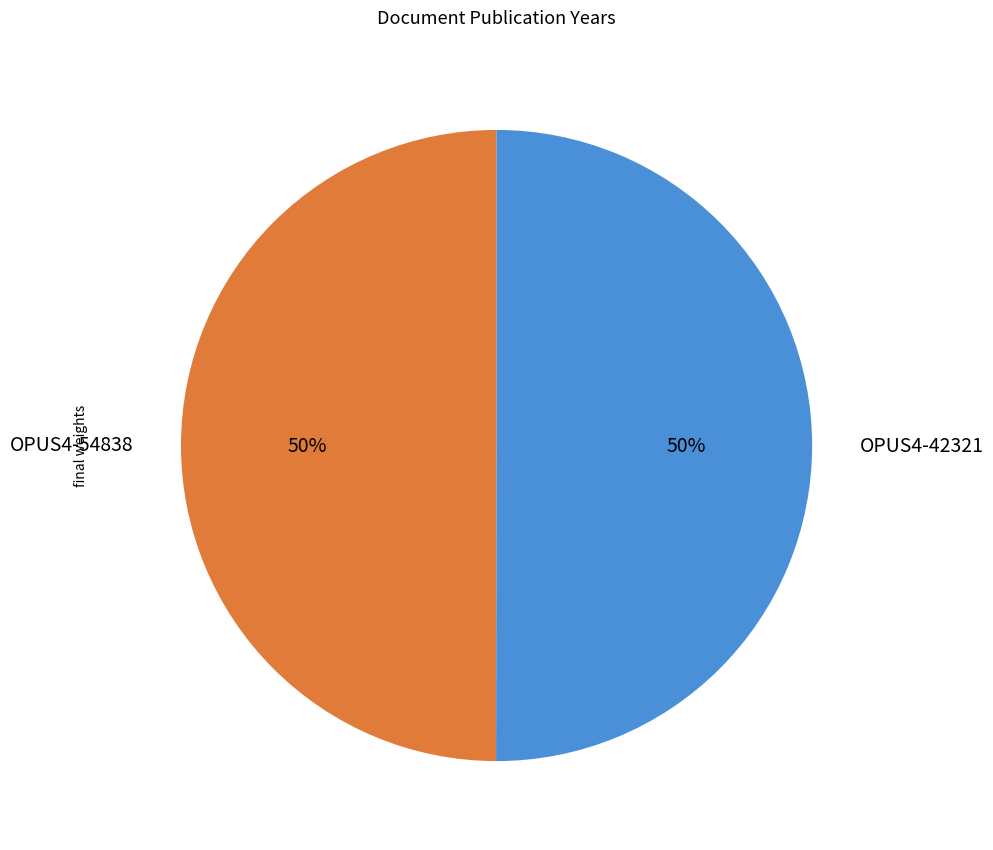

The OPUS4-54838 slice represents 50% of the pie. True or false?

True